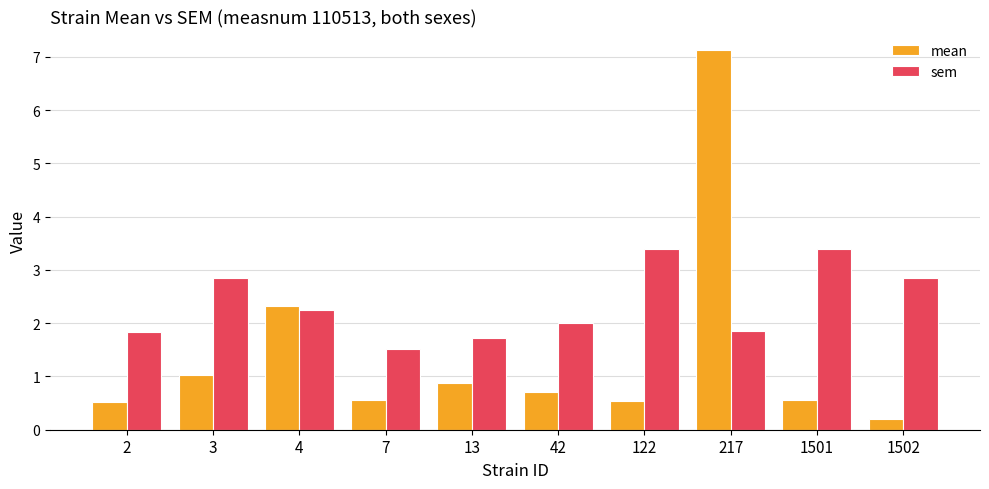

How many groups of bars are there?

10